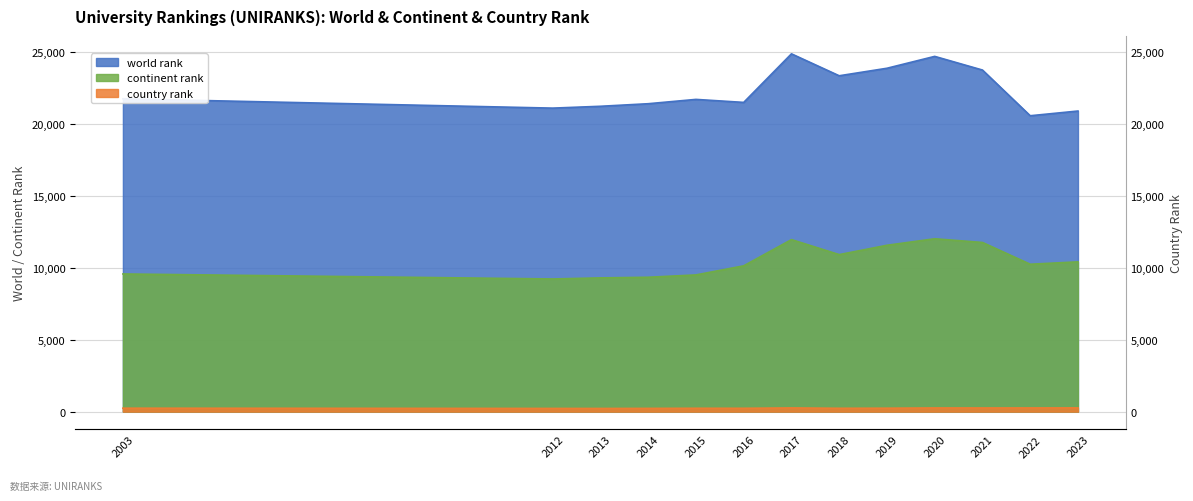

What is the maximum value for continent rank?

12025